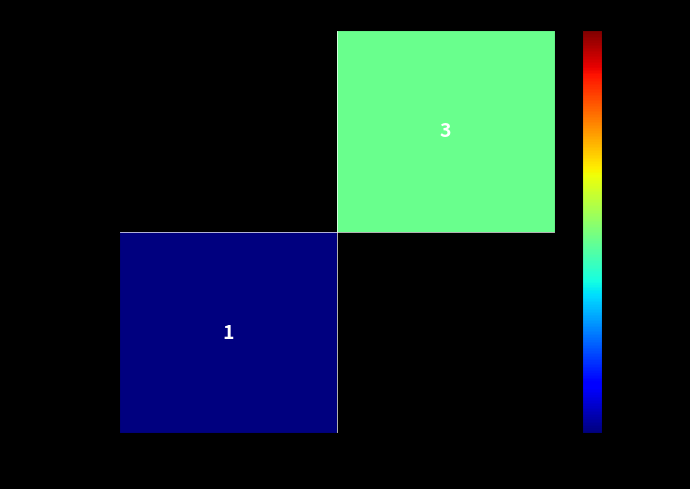

Is the value of 386cc70844fd… at 1 greater than the value of 1161e33c6be4… at -1?

Yes